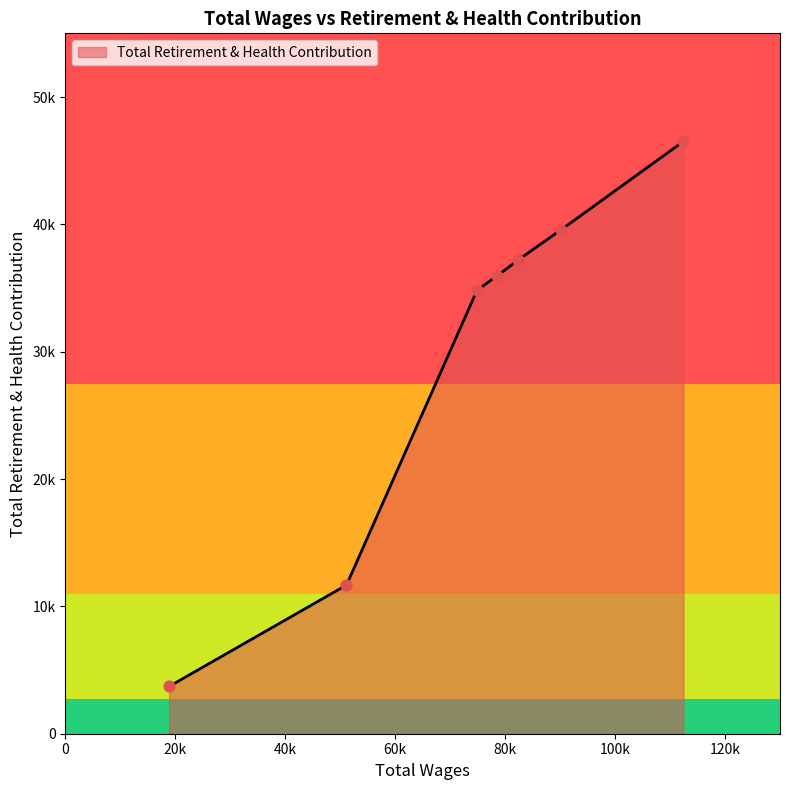

What is the ratio of the value at 78585.0 to the value at 51136.0?

3.1